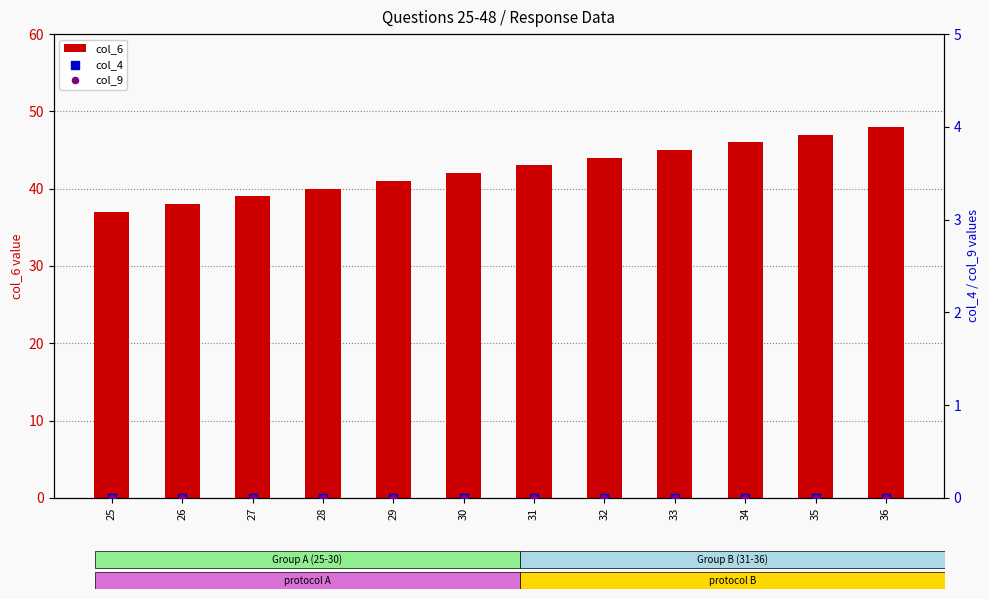

At how many categories does at least one series exceed 20?

12